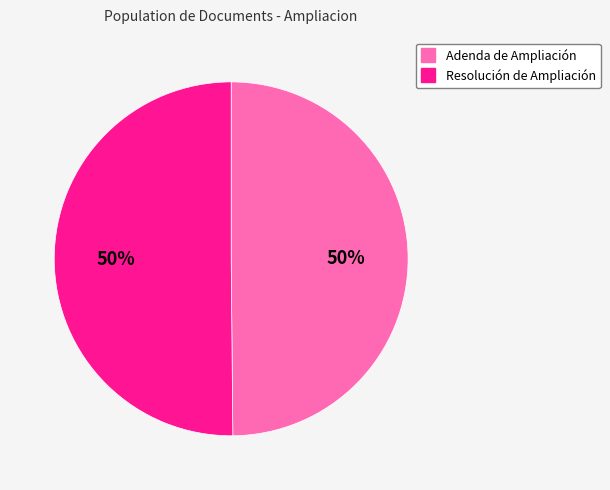

What percentage is the Resolución de Ampliación slice, to the nearest percent?

50%